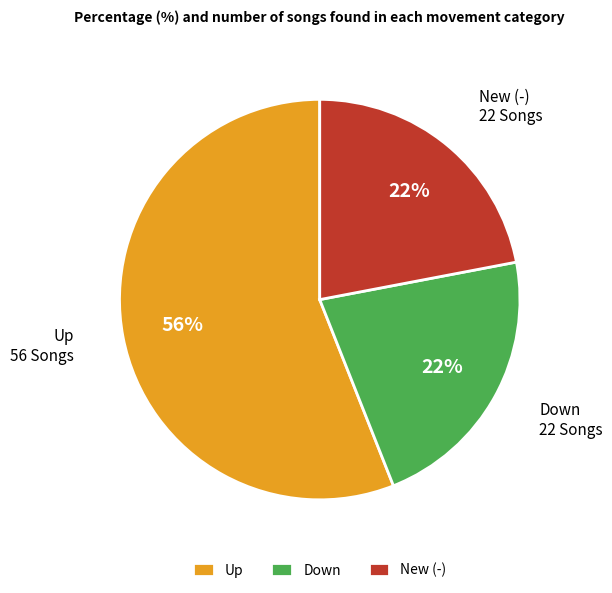

Is it true that Up is 56% of the pie?

True